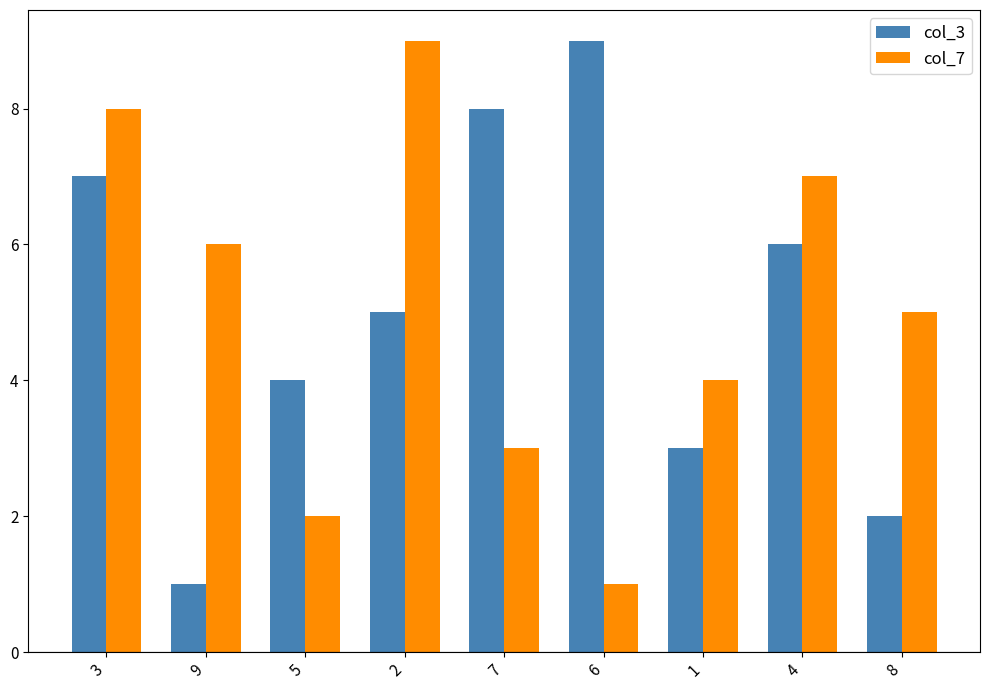

What is the total value across all series at 4?

13